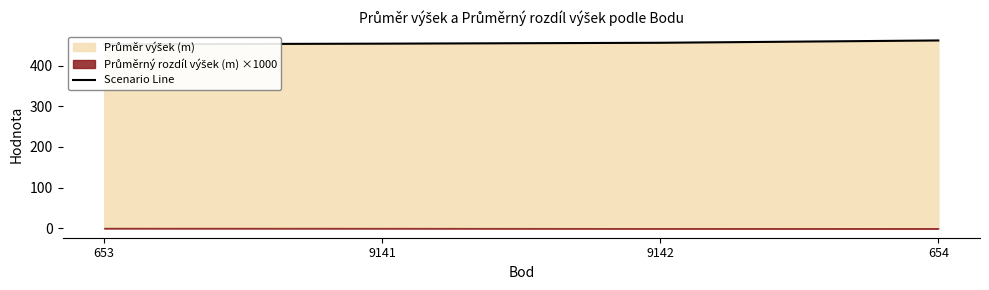

Does the chart display data point markers on the line(s)?

No